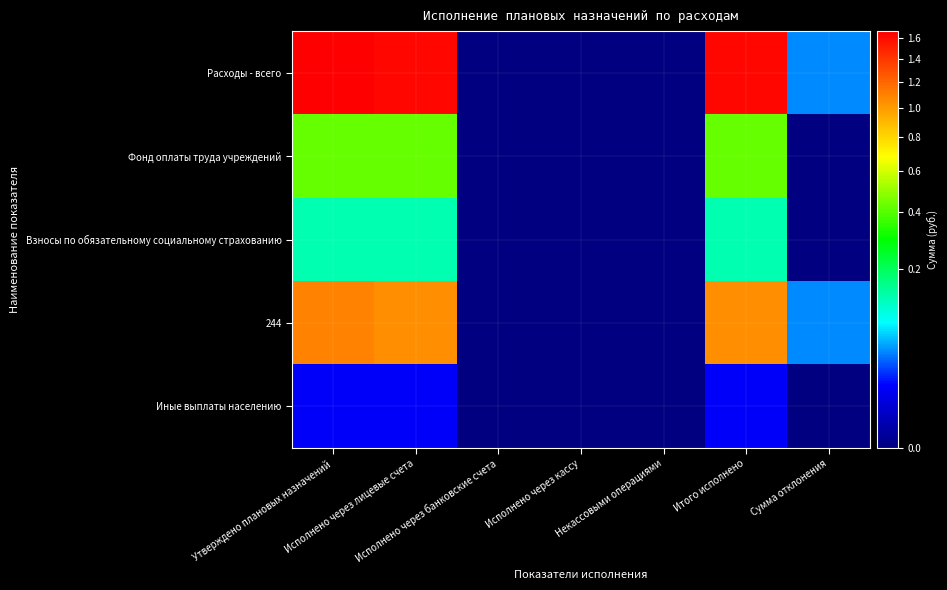

Reading left to right, extract all data points from this chart.

Расходы - всего: Утверждено плановых назначений=16637931.1	Исполнено через лицевые счета=16199453.9	Исполнено через банковские счета=0.0	Исполнено через кассу=0.0	Некассовыми операциями=0.0	Итого исполнено=16199453.9	Сумма отклонения=438477.2
Фонд оплаты труда учреждений: Утверждено плановых назначений=4276296.1	Исполнено через лицевые счета=4276296.1	Исполнено через банковские счета=0.0	Исполнено через кассу=0.0	Некассовыми операциями=0.0	Итого исполнено=4276296.1	Сумма отклонения=0.0
Взносы по обязательному социальному страхованию: Утверждено плановых назначений=1291398.7	Исполнено через лицевые счета=1291398.7	Исполнено через банковские счета=0.0	Исполнено через кассу=0.0	Некассовыми операциями=0.0	Итого исполнено=1291398.7	Сумма отклонения=0.0
244: Утверждено плановых назначений=10937167.9	Исполнено через лицевые счета=10498690.7	Исполнено через банковские счета=0.0	Исполнено через кассу=0.0	Некассовыми операциями=0.0	Итого исполнено=10498690.7	Сумма отклонения=438477.2
Иные выплаты населению: Утверждено плановых назначений=133068.4	Исполнено через лицевые счета=133068.4	Исполнено через банковские счета=0.0	Исполнено через кассу=0.0	Некассовыми операциями=0.0	Итого исполнено=133068.4	Сумма отклонения=0.0